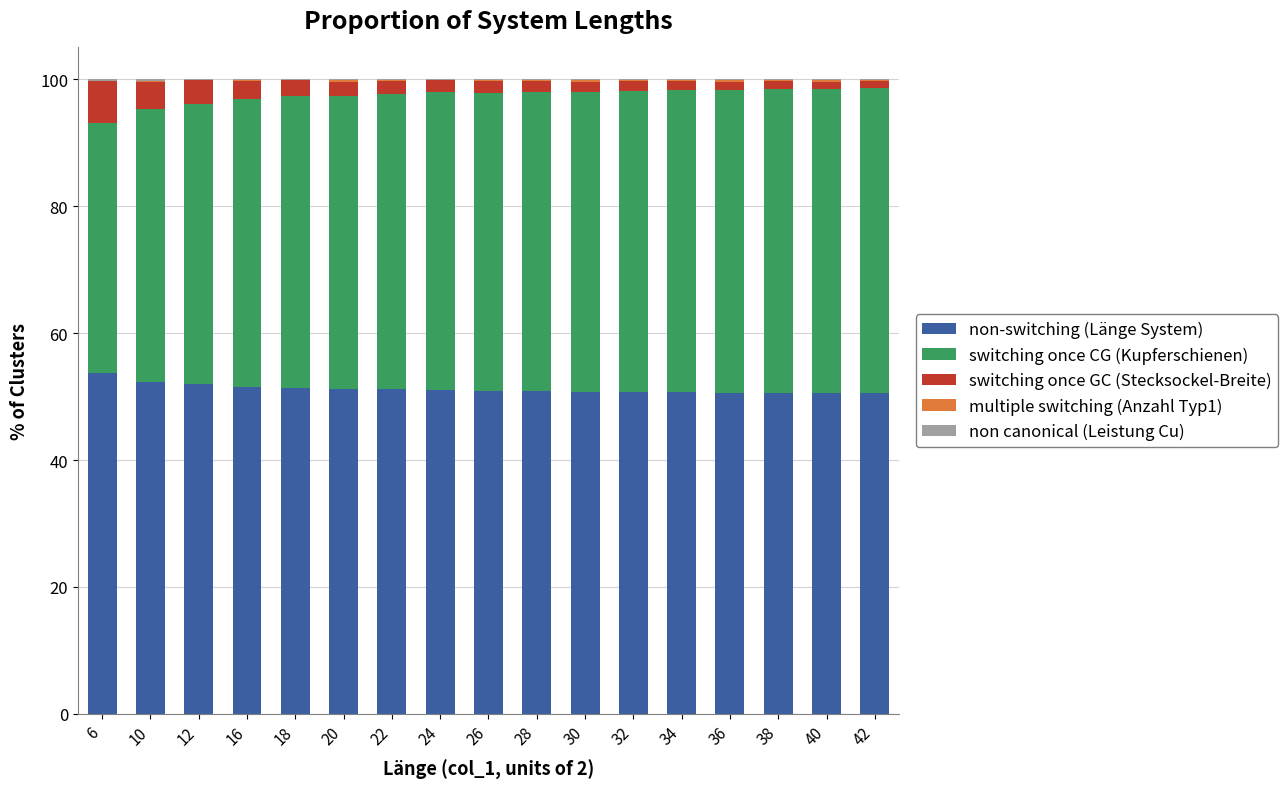

What is the sum of all non-switching (Länge System) values?

870.2